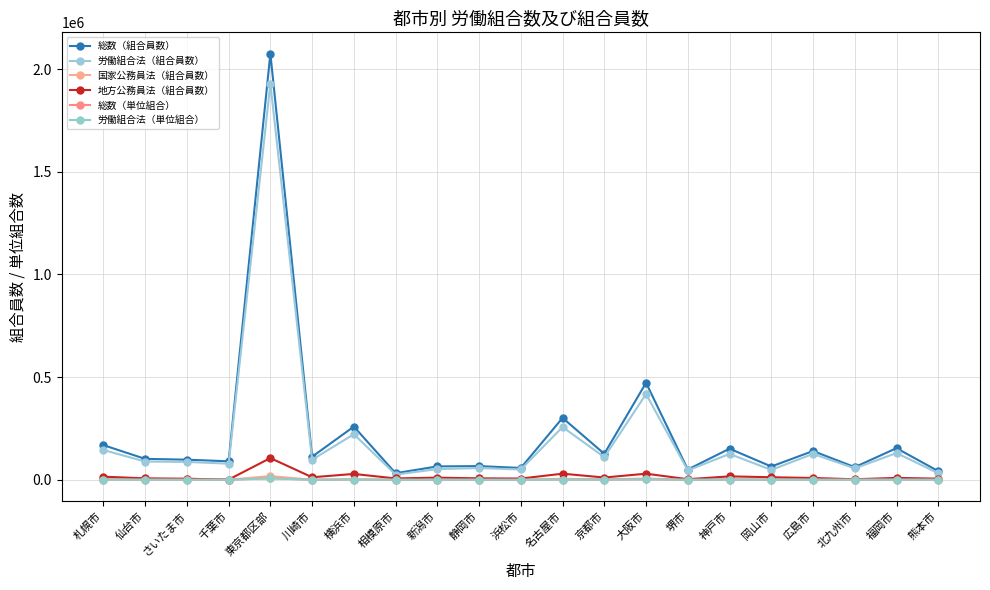

Count the number of categories in the chart.

21